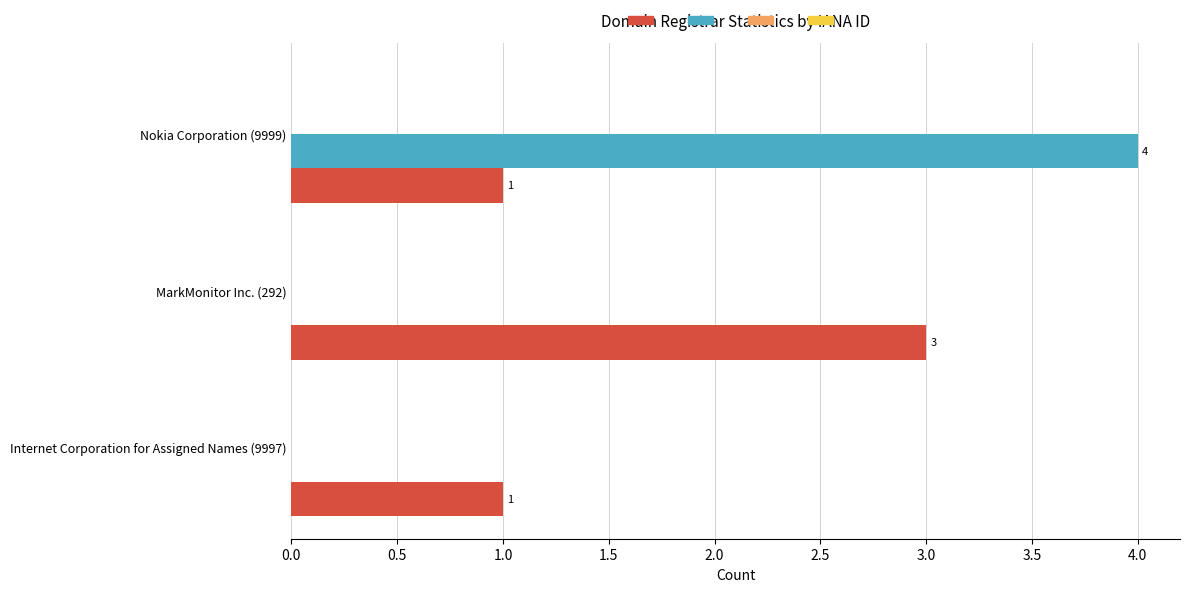

What is the maximum value shown in the chart?

4